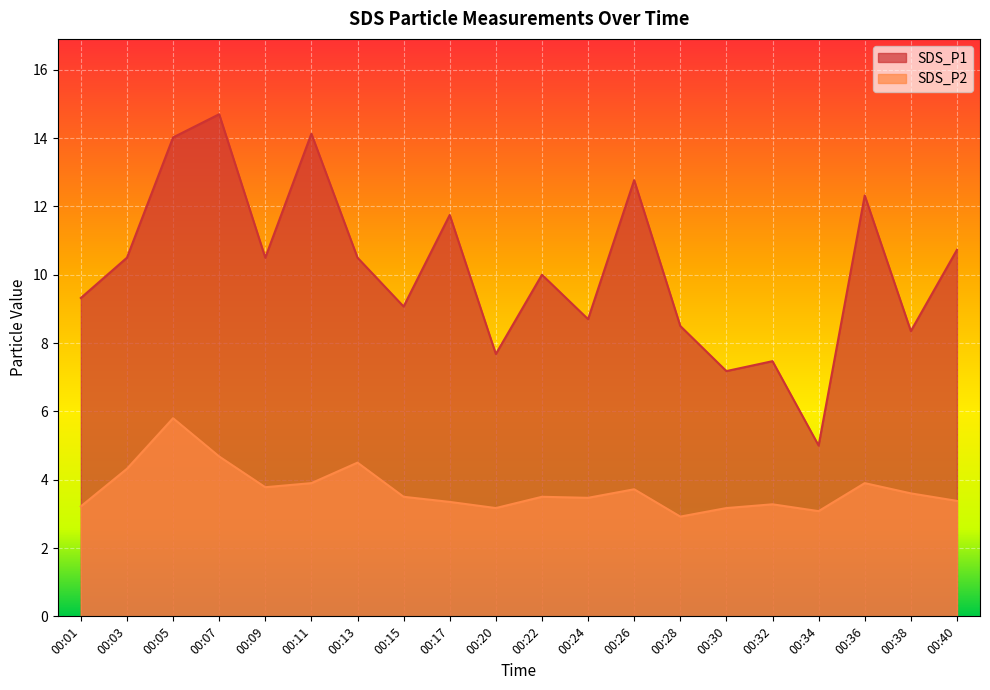

What is the minimum value shown in the chart?

2.9